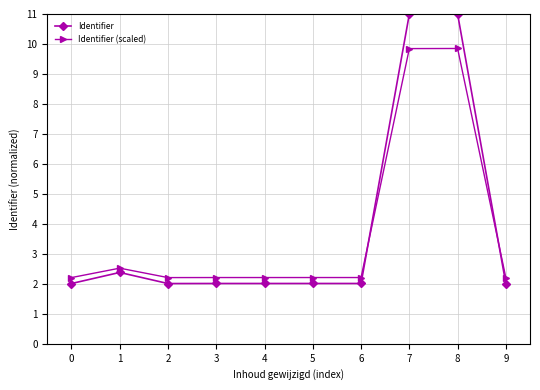

At which category does Identifier (scaled) reach its first local peak?

1